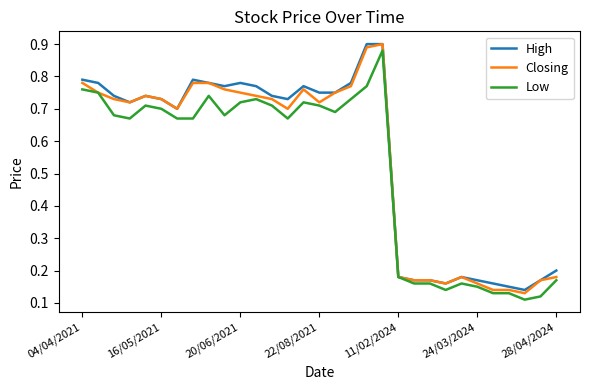

Count the High values in the range 0 to 1.

31